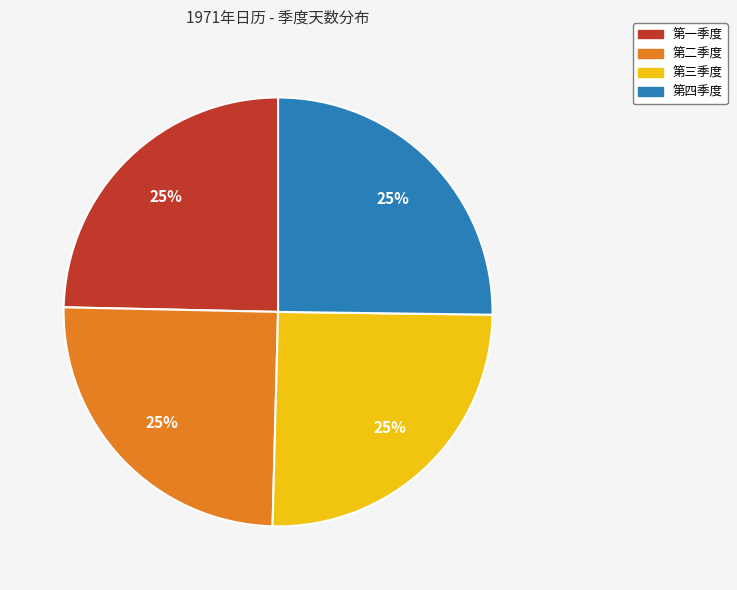

To the nearest percent, what is the average slice percentage?

25%